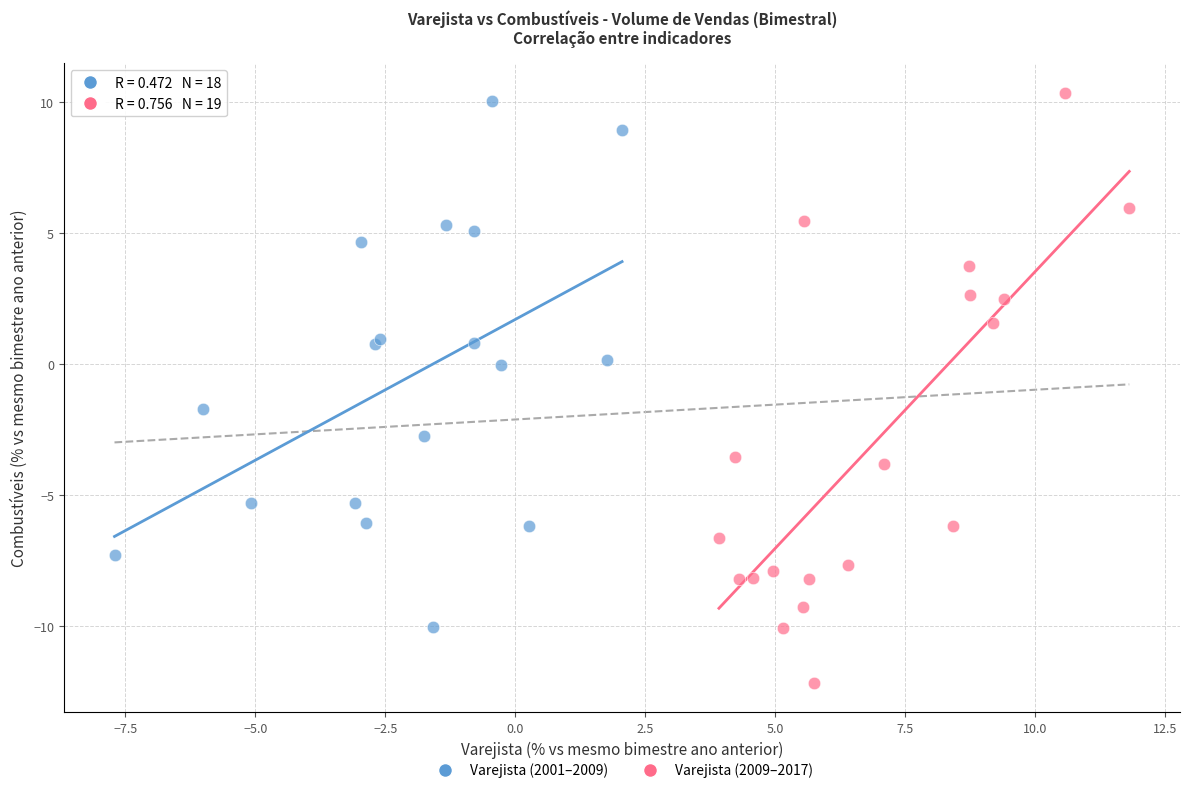

Which series has the largest Y range (max minus min)?

Varejista (2009–2017)